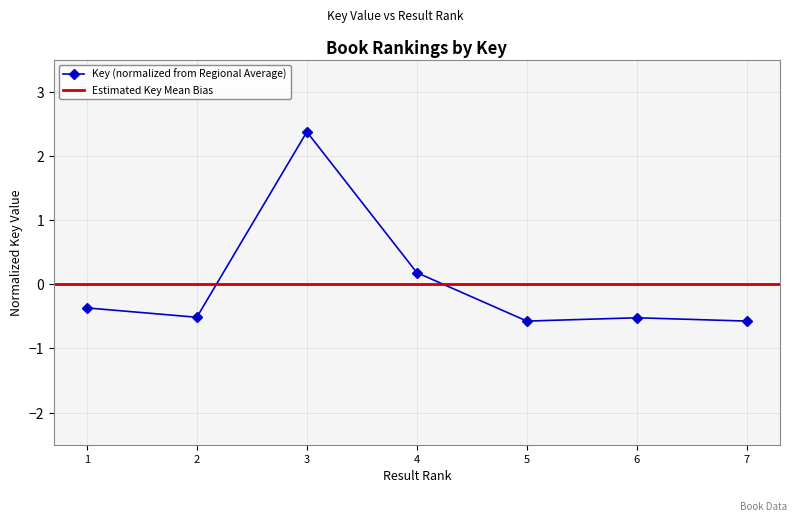

What is the change in value from 3 to 4?

-2.2